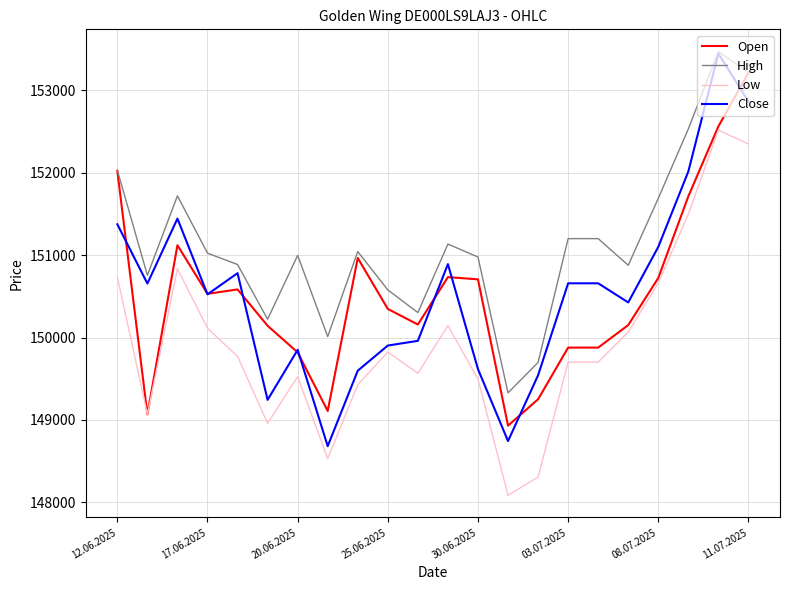

How many lines are shown in the chart?

4